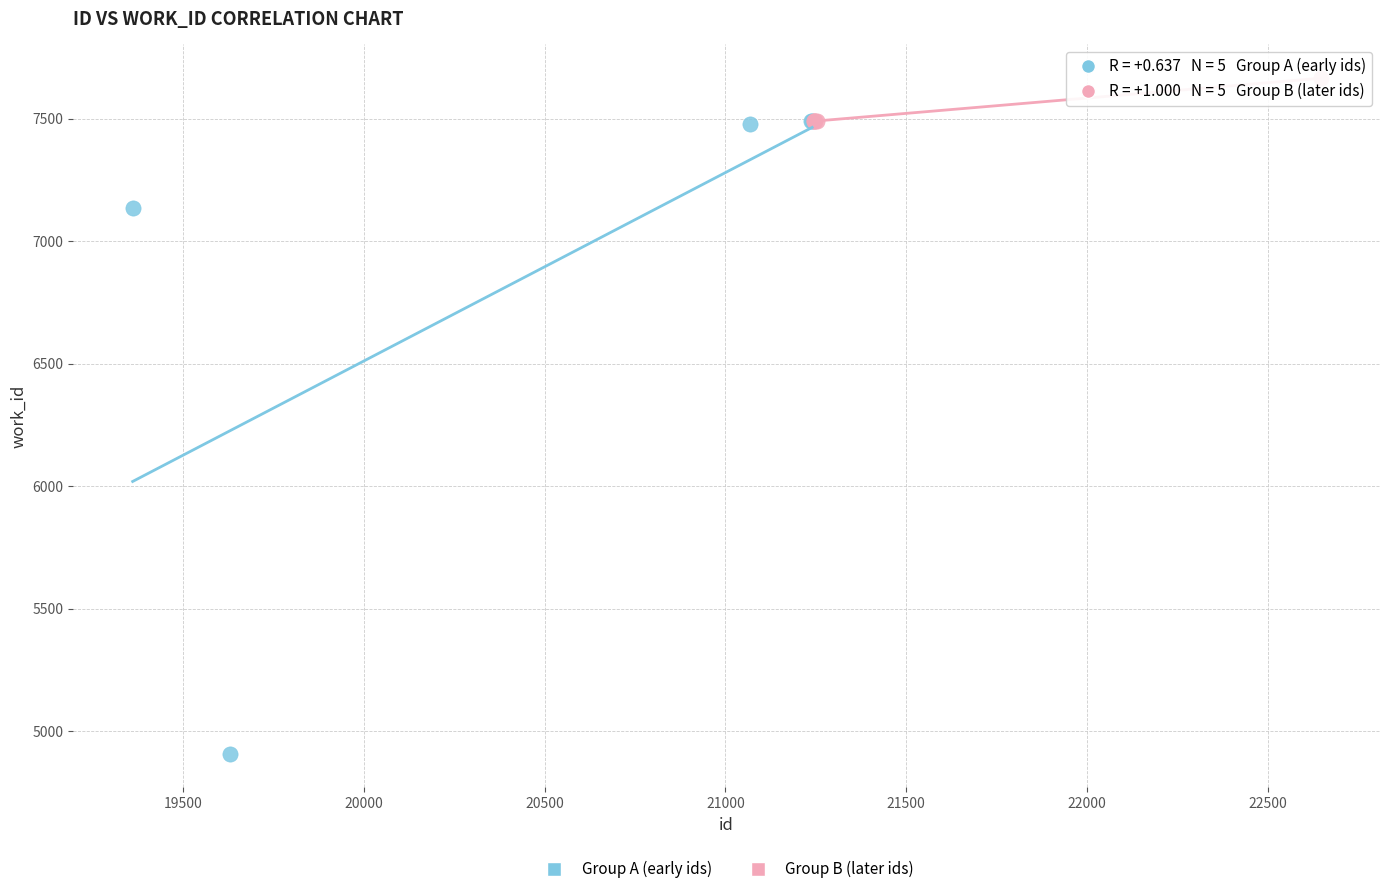

Which series has the largest Y range (max minus min)?

Group A (early ids)